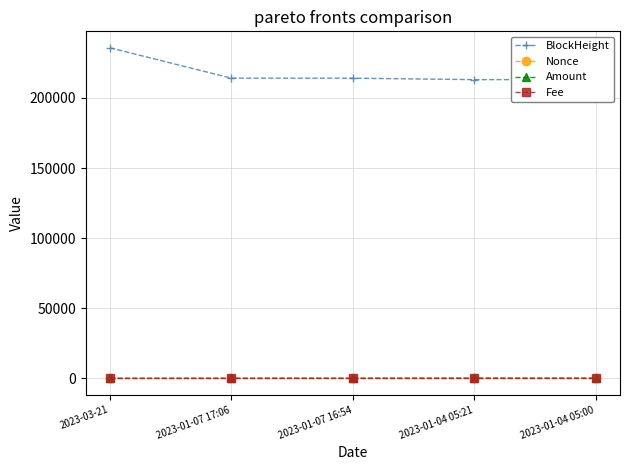

In Fee, how many points are lower than both neighbors (excluding endpoints)?

2